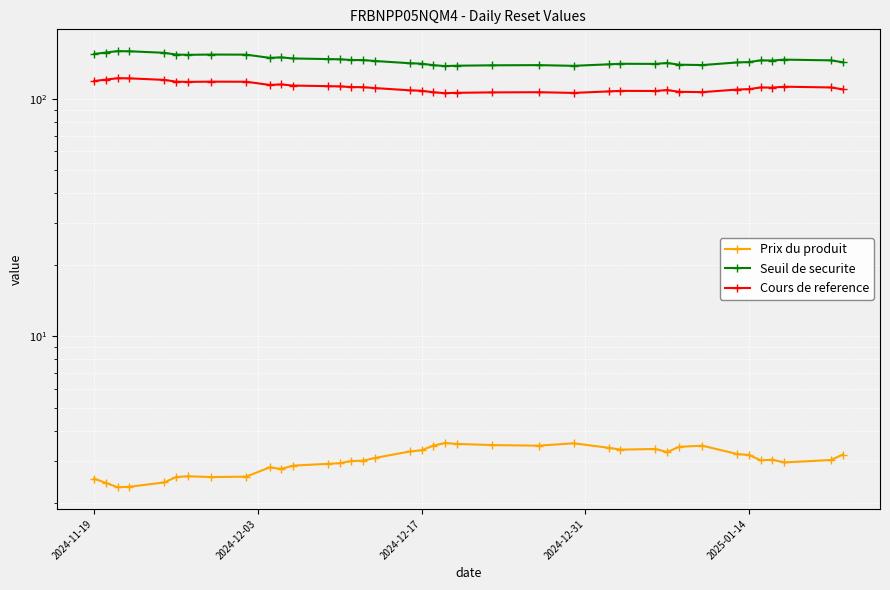

Is it true that Cours de reference equals 24.4 at 23?

False